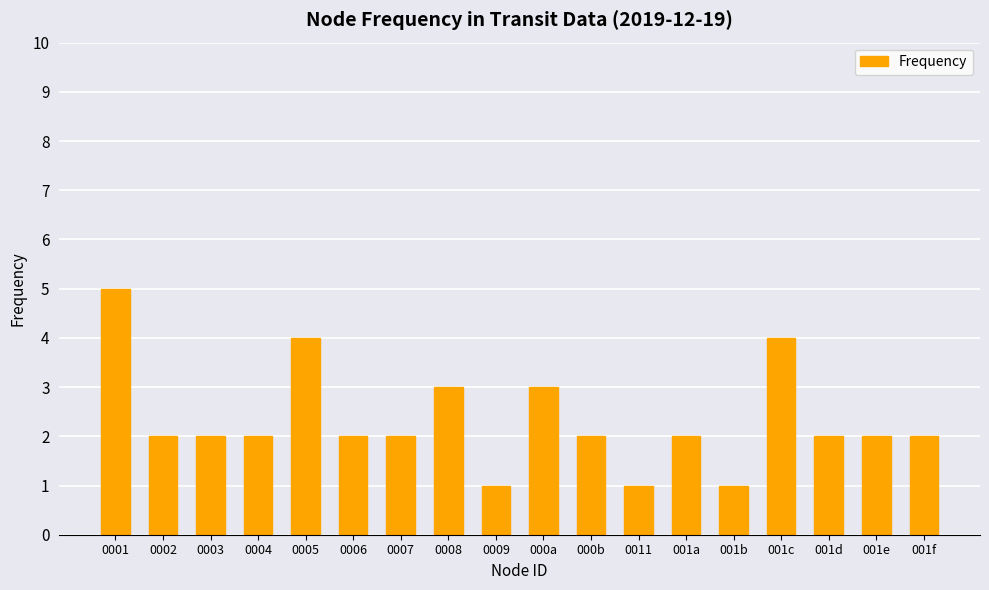

How many bars are there in total?

18